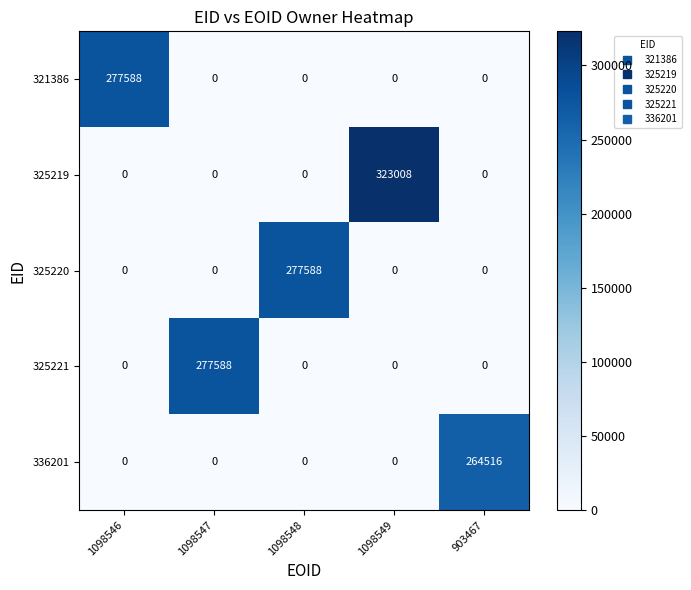

What is the difference between the highest and lowest values at 1098548?

277588